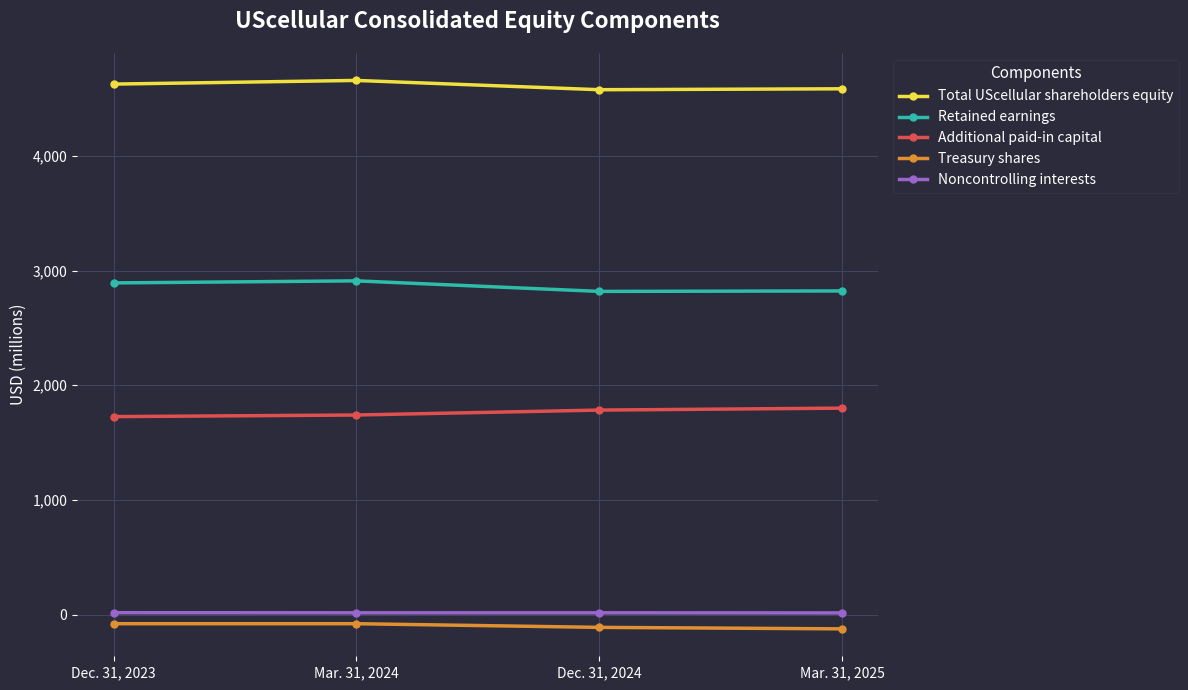

True or false: Total UScellular shareholders equity has a value of 3093 at Dec. 31, 2023.

False